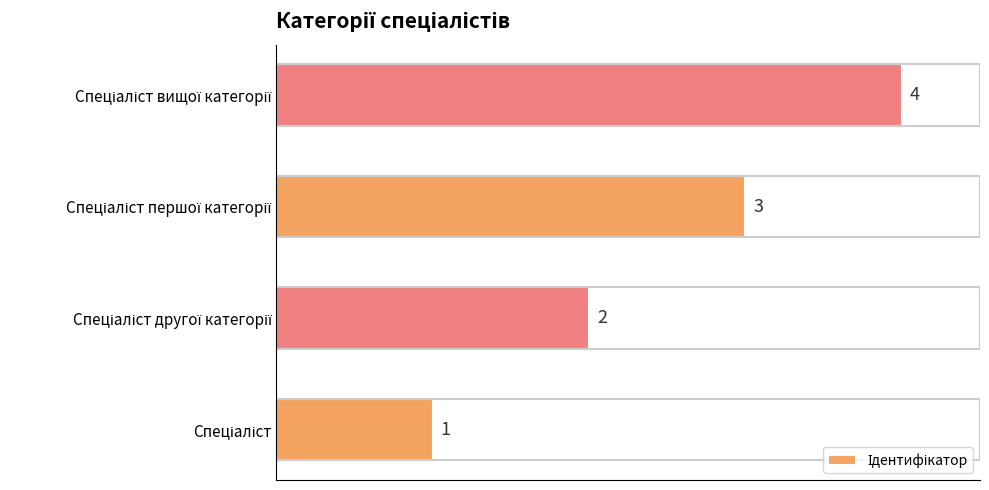

How many values are between 2 and 4?

3